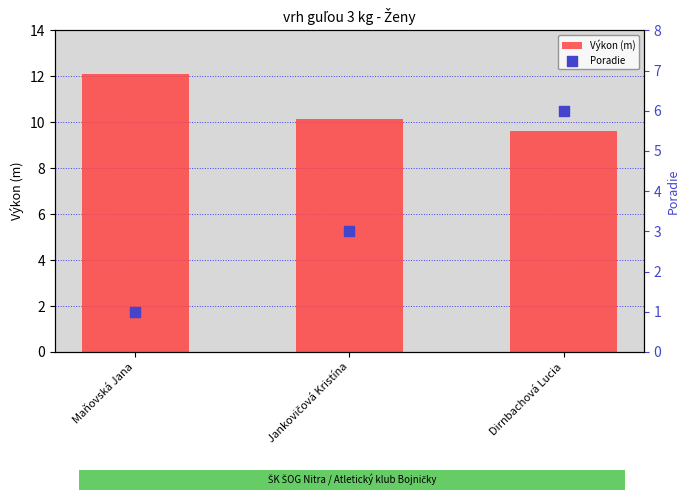

At which category is the sum across all series the highest?

Dirnbachová Lucia